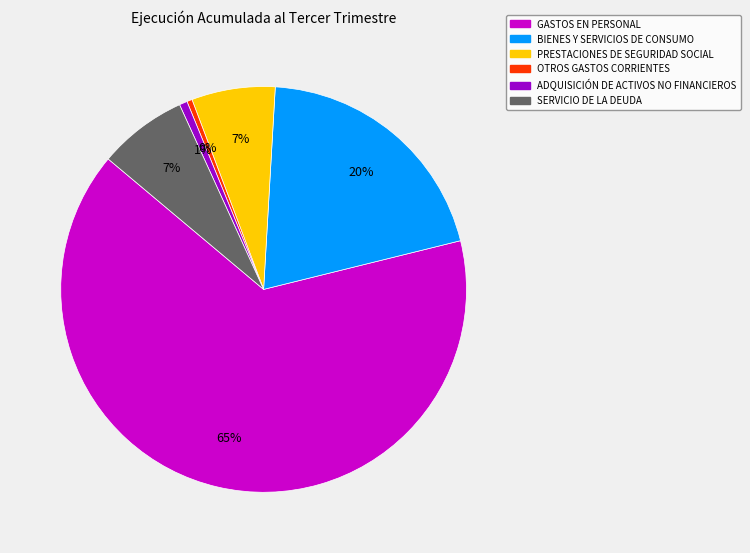

Does GASTOS EN PERSONAL represent more than half of the total?

Yes